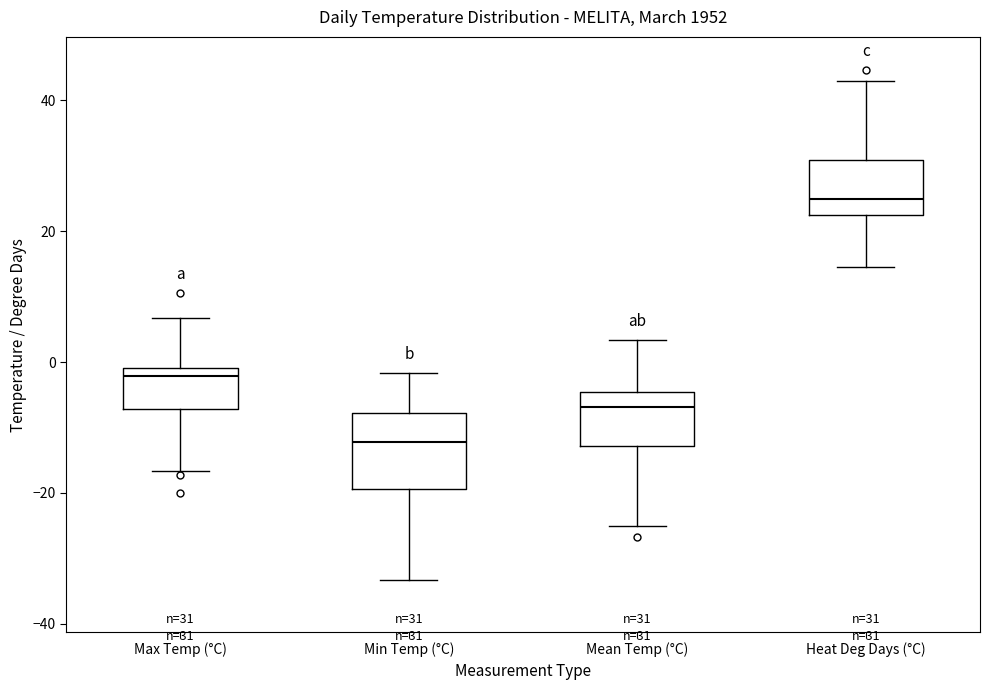

Which box is the tallest, from its lower edge to its upper edge?

Min Temp (°C)